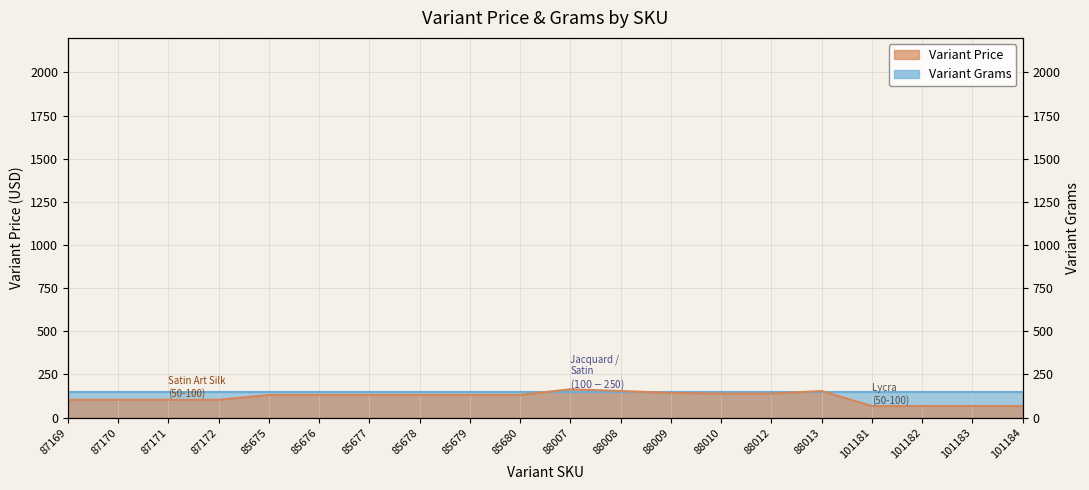

True or false: the data has more than 2 interior local peaks.

False